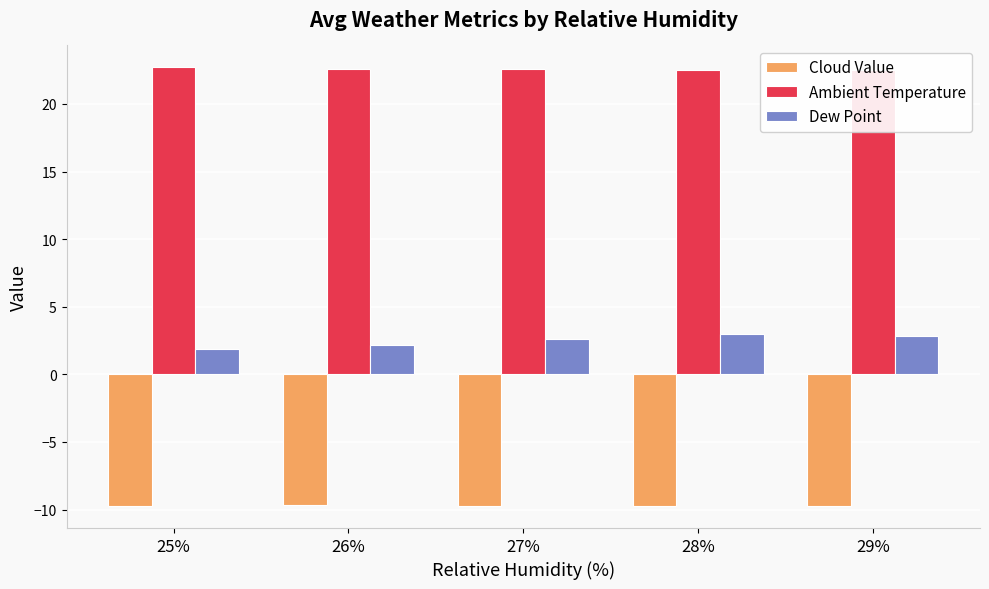

How many distinct data groups are displayed?

3